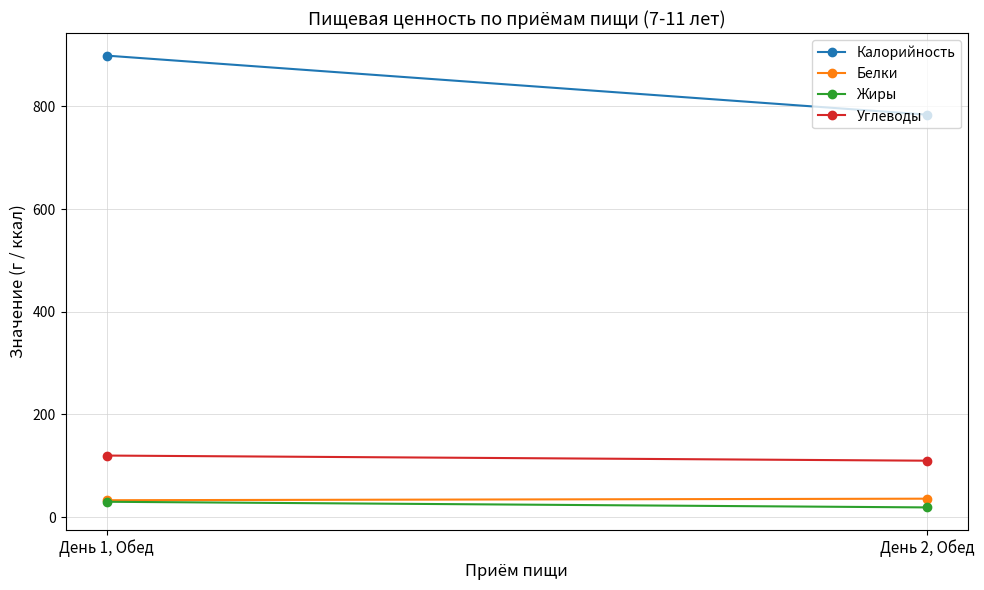

What is the difference between the maximum and minimum values in the Белки series?

3